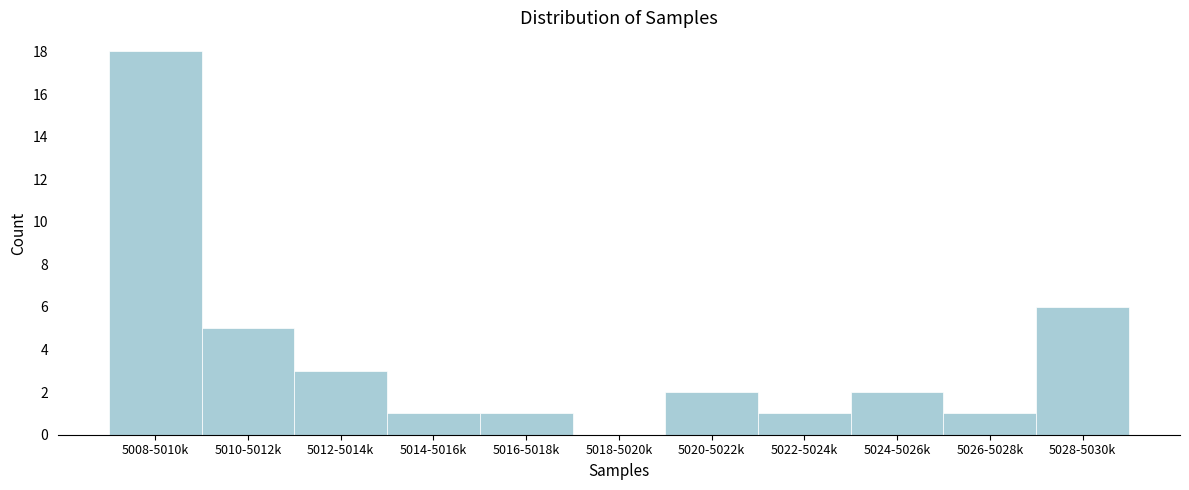

Reading left to right, extract all data points from this chart.

5008-5010k=18	5010-5012k=5	5012-5014k=3	5014-5016k=1	5016-5018k=1	5018-5020k=0	5020-5022k=2	5022-5024k=1	5024-5026k=2	5026-5028k=1	5028-5030k=6